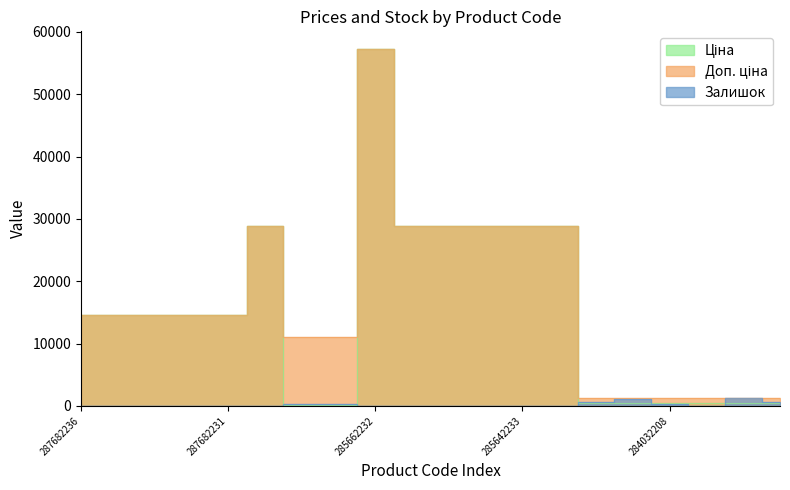

What is the difference between the second highest and second lowest values in the Ціна series?

28779.7